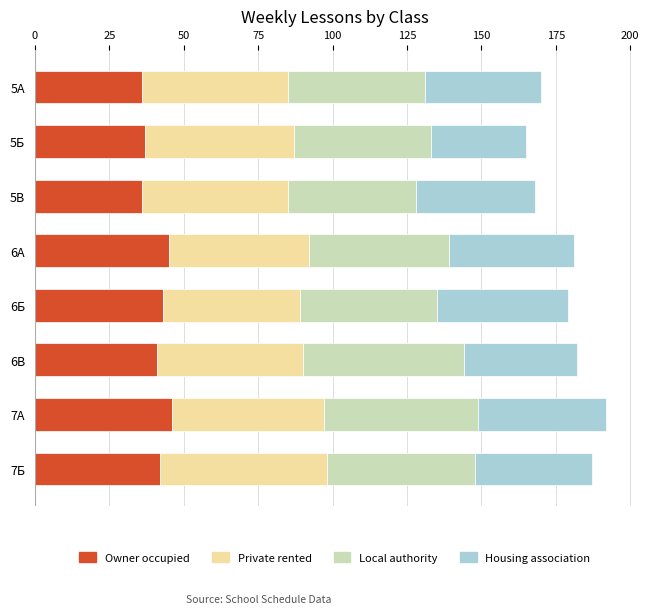

What is the highest value of the Owner occupied series?

46